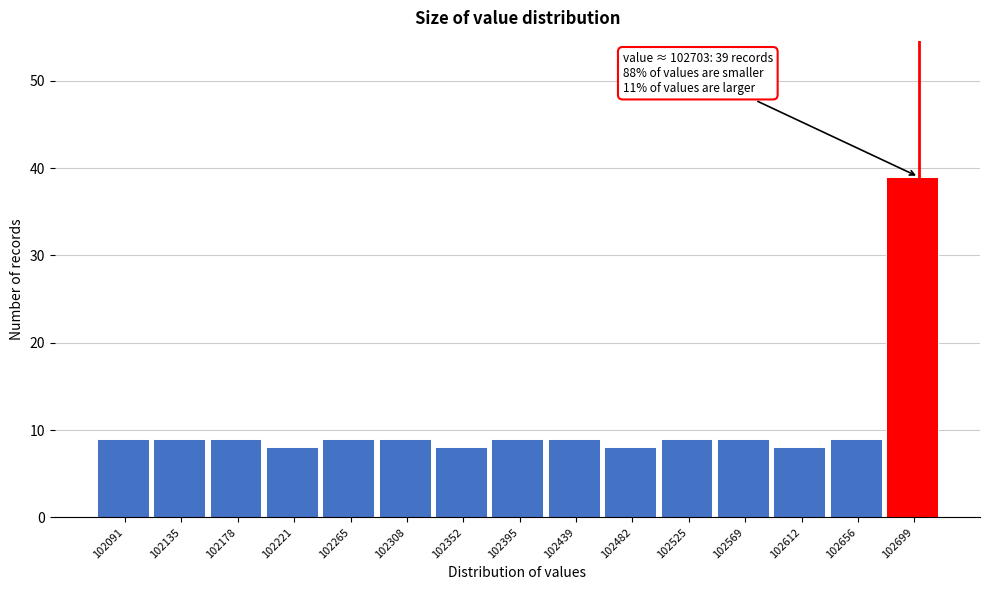

Which range on the x-axis has the tallest bar?

102680 to 102720